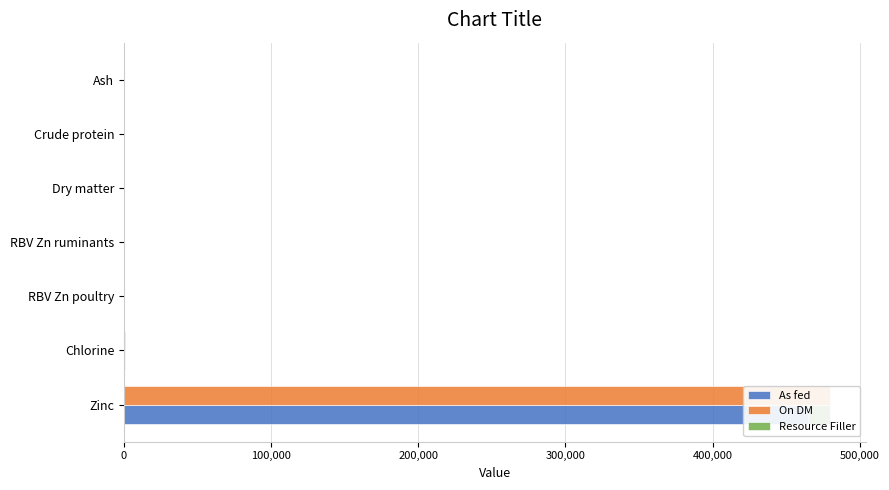

Reading right to left, extract all data points from this chart.

As fed: 99.9	0.0	99.9	42.0	107.0	520.0	479520.0
On DM: 100.0	0.0	100.0	42.0	107.0	520.0	480000.0
Resource Filler: 3.0	0.0	3.0	1.3	3.2	15.6	14385.6